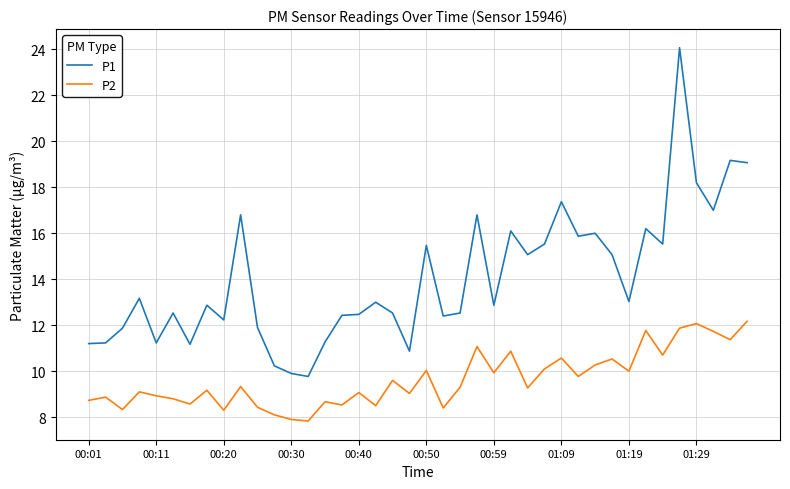

What is the highest value of the P1 series?

24.1